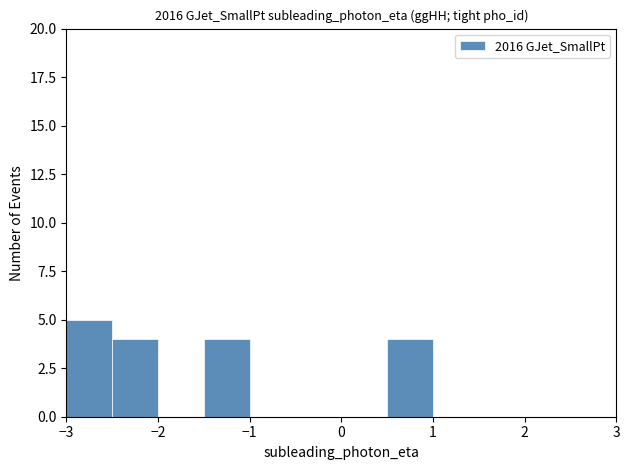

Reading left to right, list every bar in this chart as the range it spans on the x-axis followed by its height. The values are not printed on the chart, so give them approximately, as read against the axis.

-3.0 to -2.5: 5
-2.5 to -2.0: 4
-2.0 to -1.5: 0
-1.5 to -1.0: 4
-1.0 to -0.5: 0
-0.5 to 0.0: 0
0.0 to 0.5: 0
0.5 to 1.0: 4
1.0 to 1.5: 0
1.5 to 2.0: 0
2.0 to 2.5: 0
2.5 to 3.0: 0